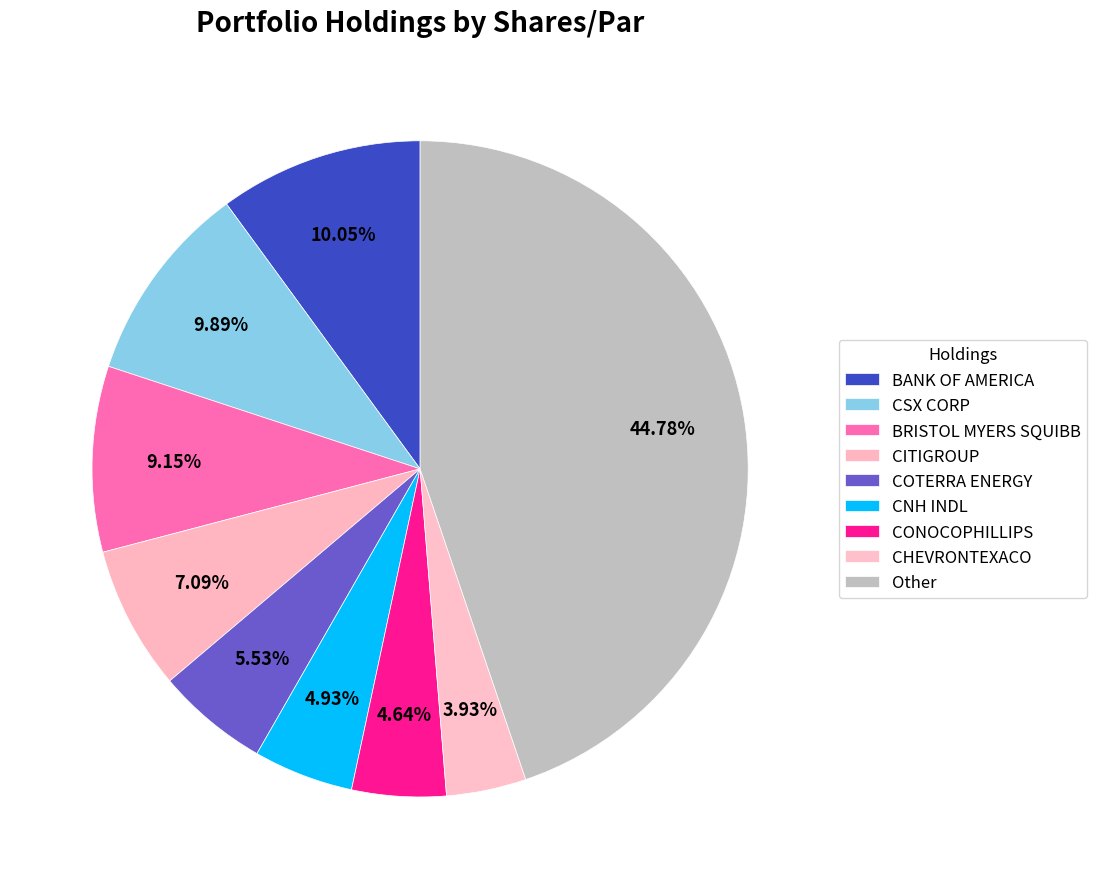

How many slices are in this pie chart?

9